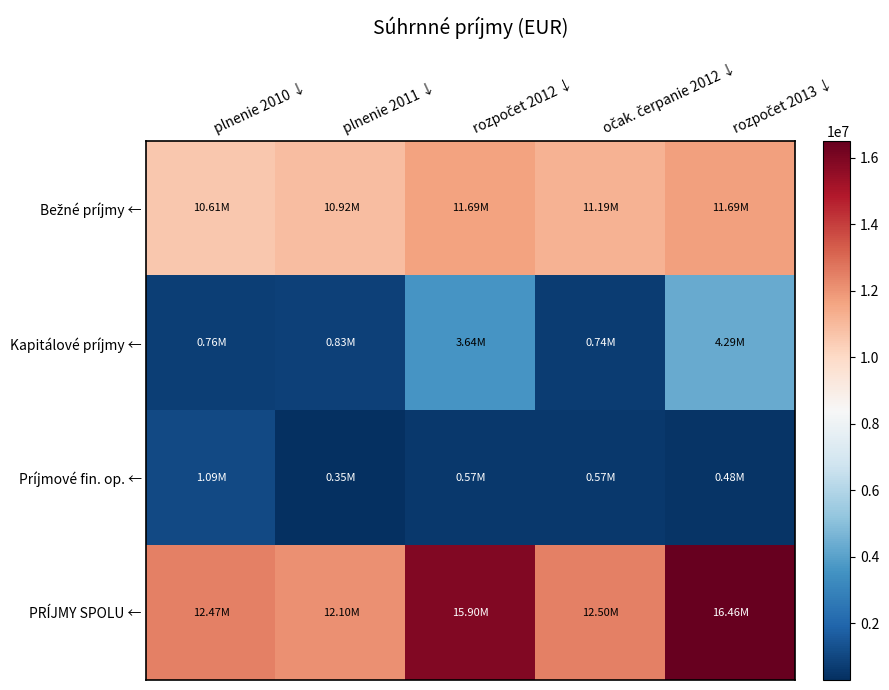

At how many categories does at least one series exceed 13549241?

2